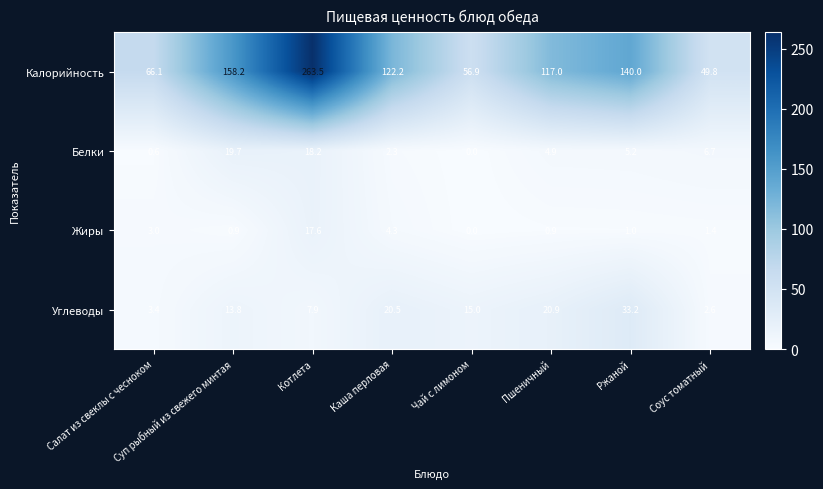

Which series has the largest range (max minus min)?

Калорийность